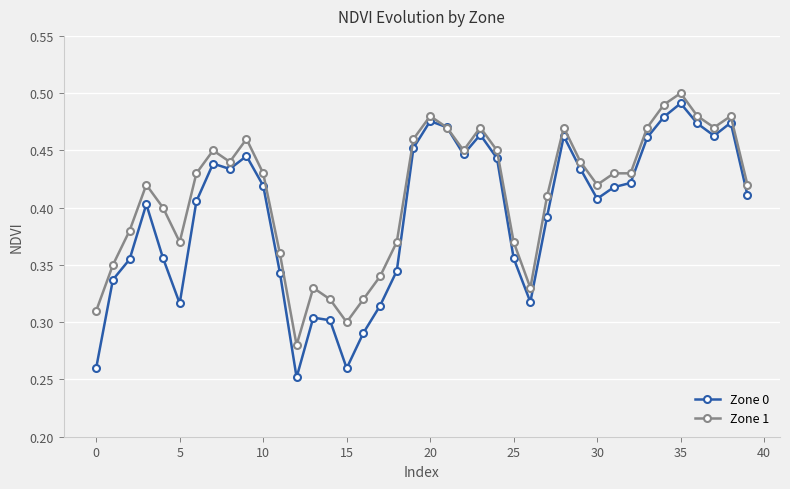

Which series has the widest spread of values?

Zone 0